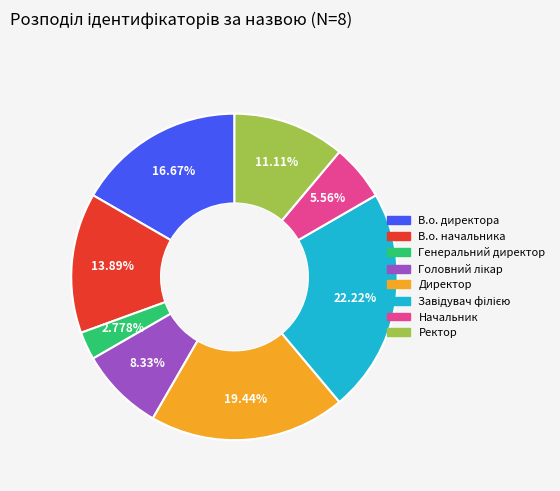

Between В.о. директора and Директор, which is larger?

Директор